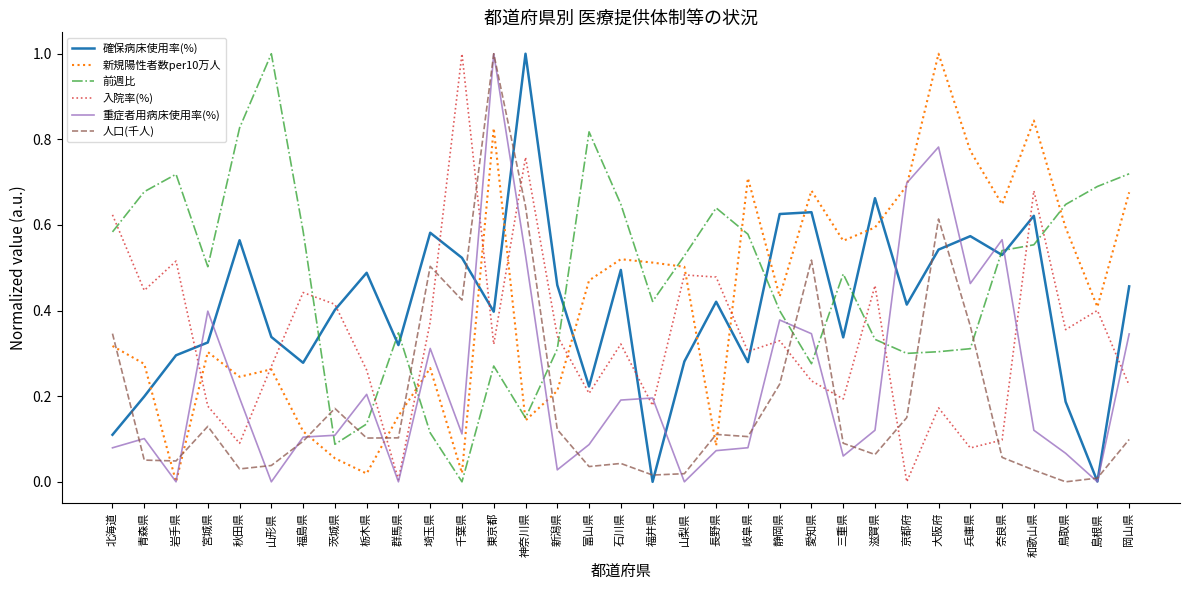

Is it true that 新規陽性者数per10万人 equals 0.0 at 岩手県?

True